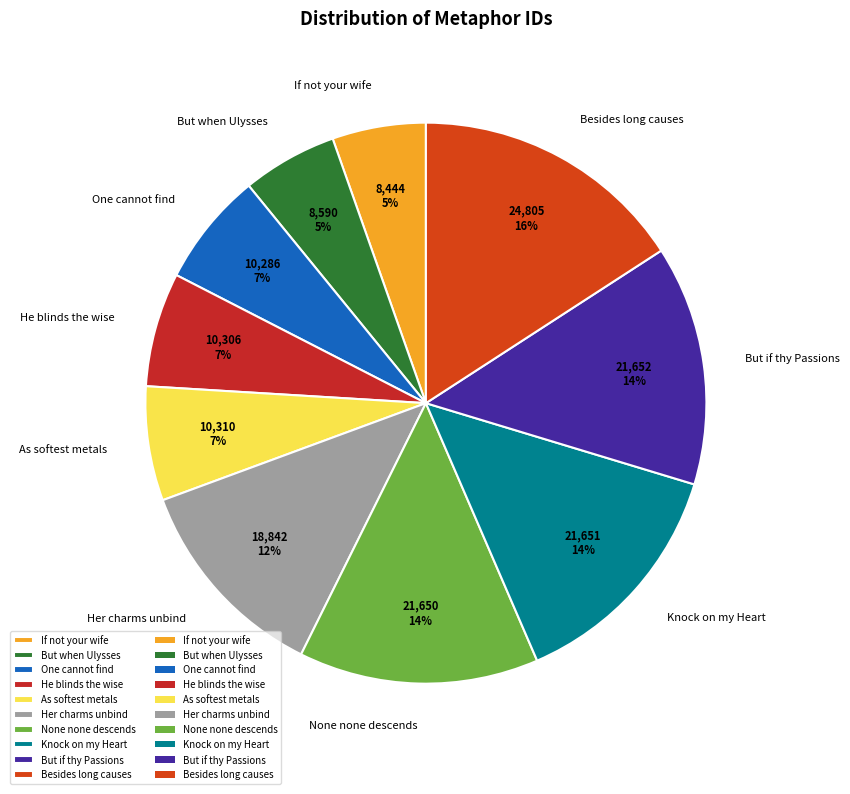

To the nearest percent, what is the average slice percentage?

10%